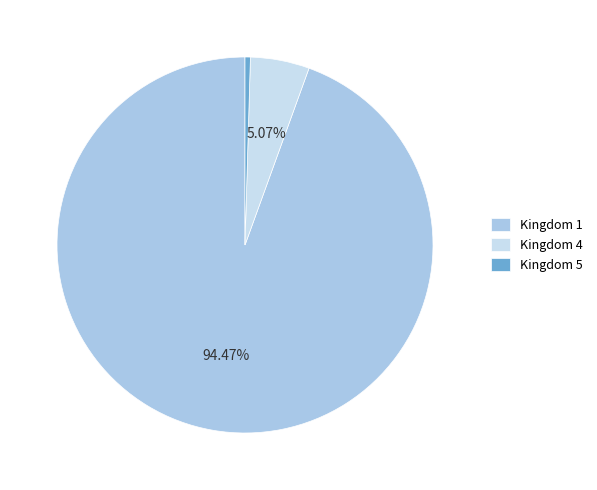

Is Kingdom 5 the majority of the pie?

No